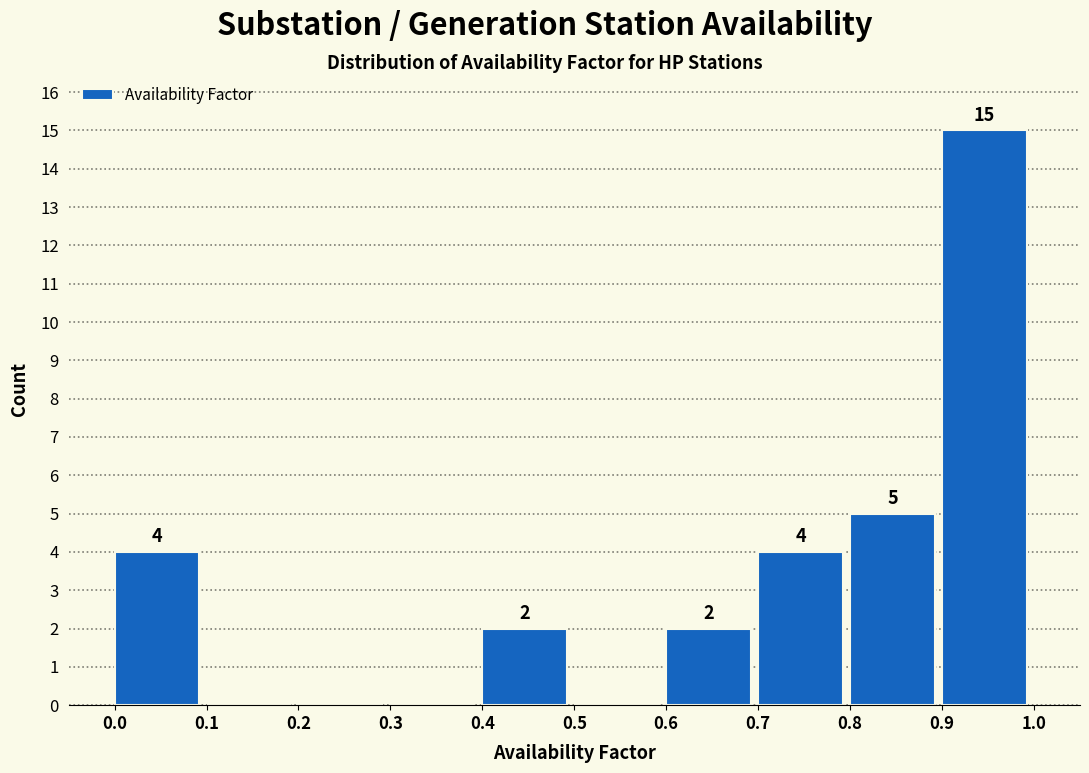

Which range on the x-axis has the tallest bar?

0.9 to 1.0